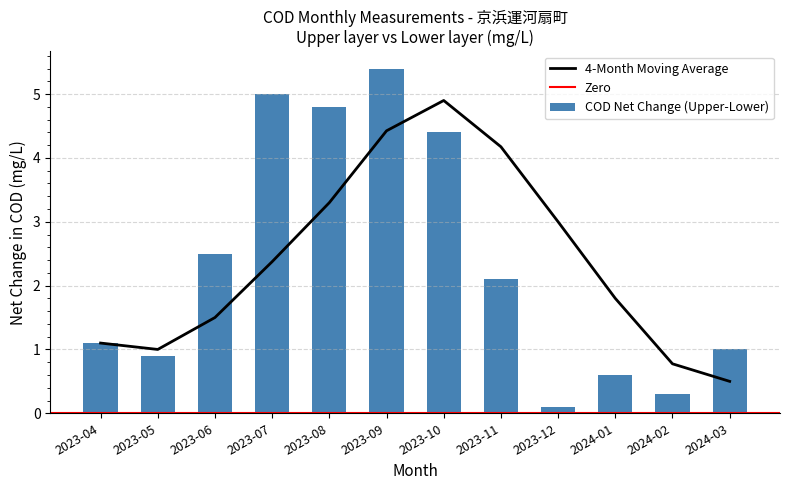

How many bars are there in total?

12